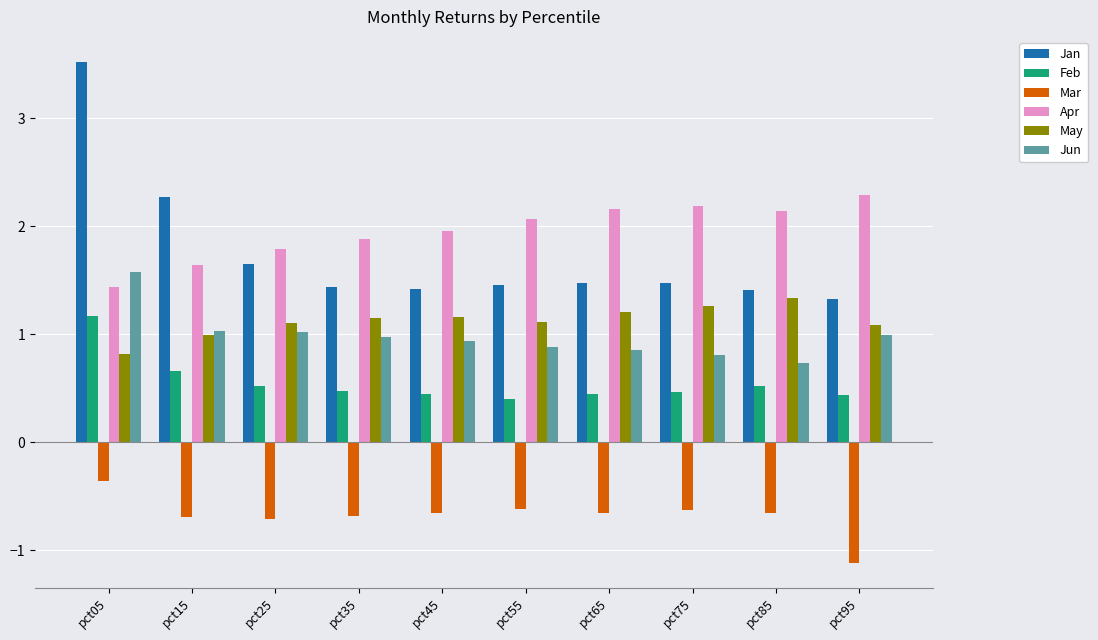

Count the number of data series in this chart.

6